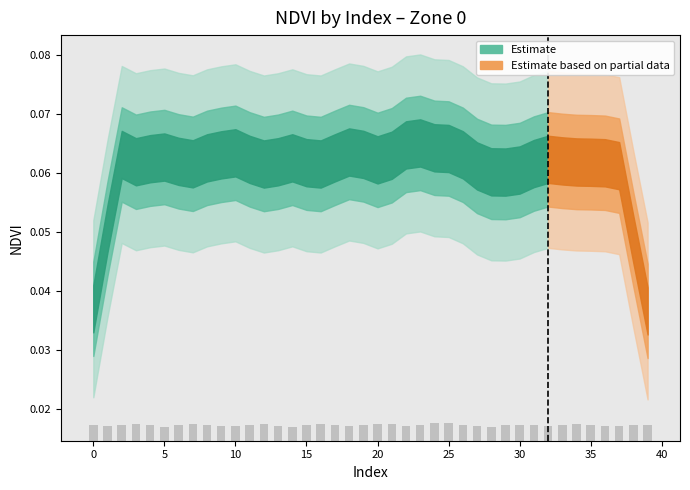

Between 23 and 32, which is larger?

23